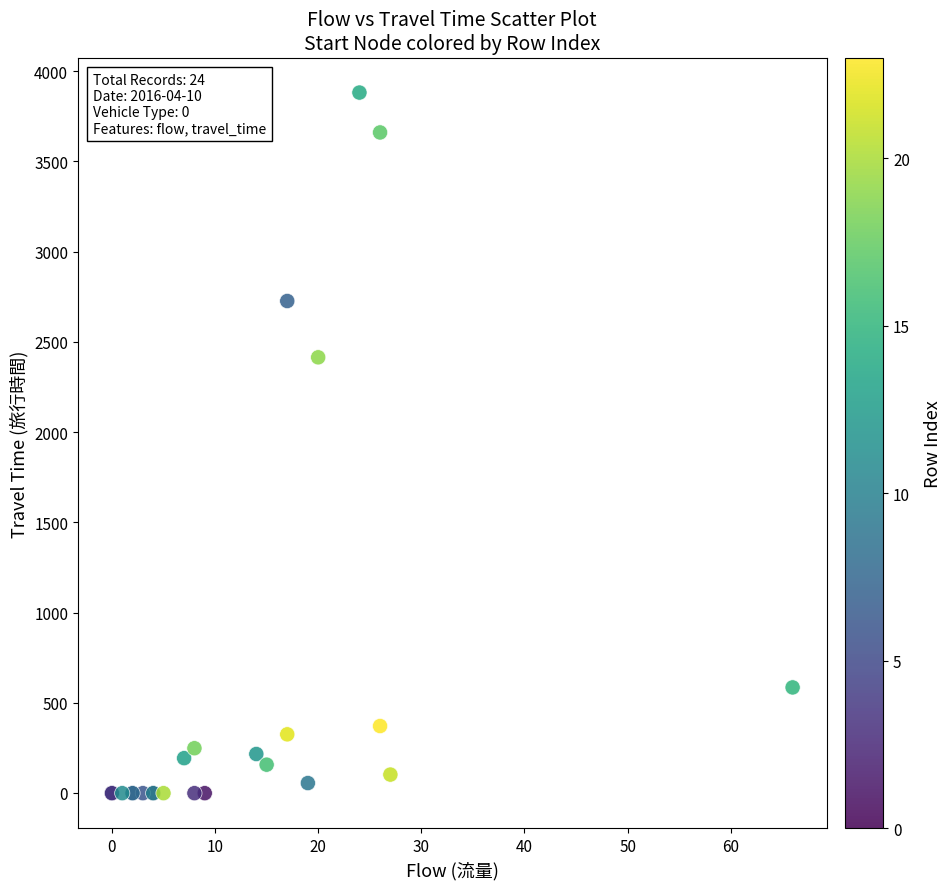

What Y value in the scatter plot is closest to 1940?

2414